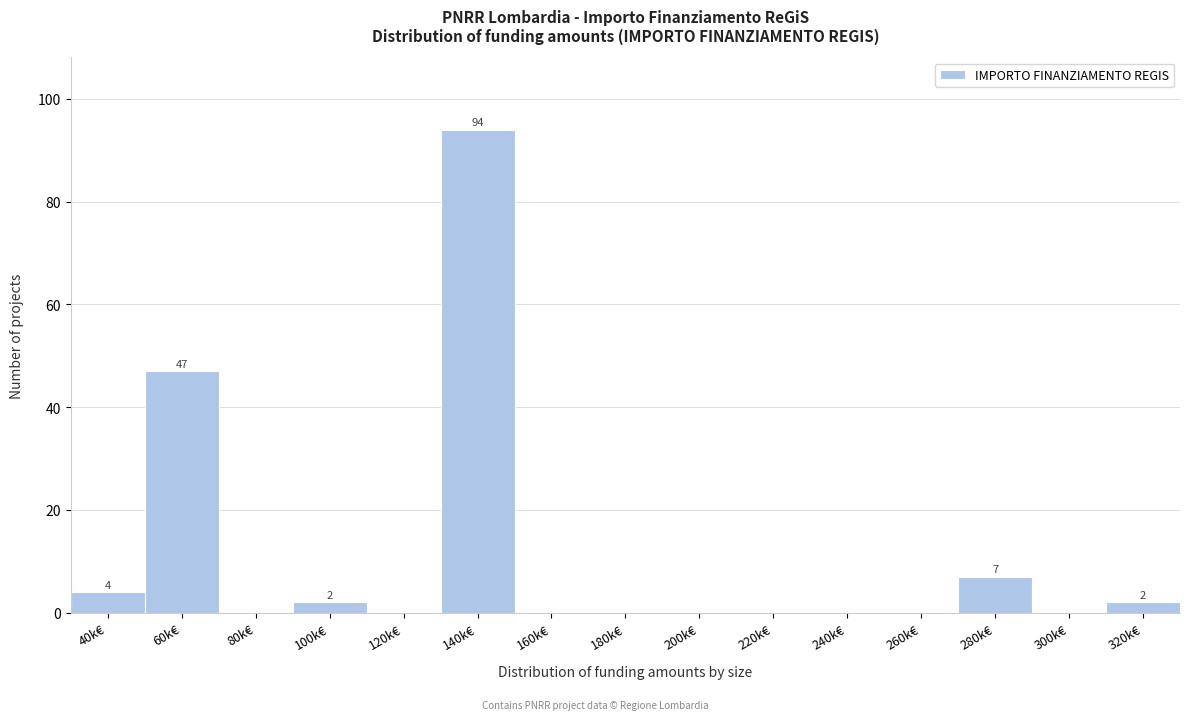

Reading left to right, transcribe all the data shown in this chart.

40k€=4	60k€=47	80k€=0	100k€=2	120k€=0	140k€=94	160k€=0	180k€=0	200k€=0	220k€=0	240k€=0	260k€=0	280k€=7	300k€=0	320k€=2